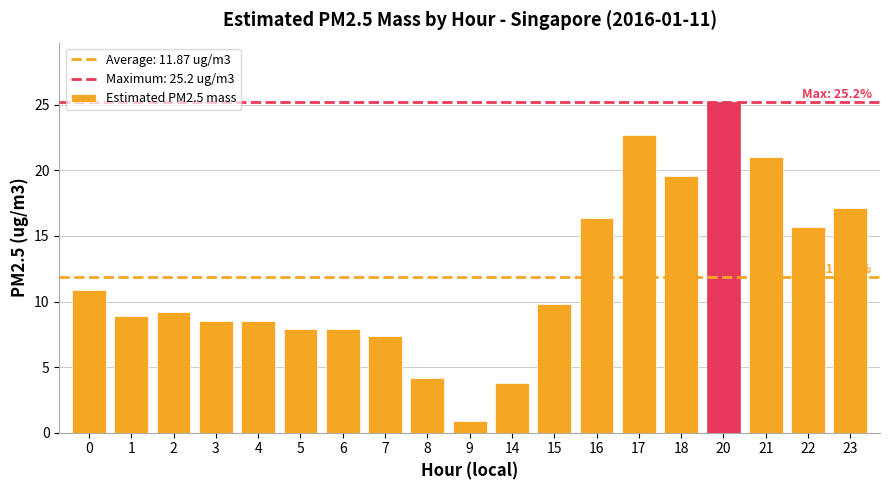

What is the minimum value shown in the chart?

0.9